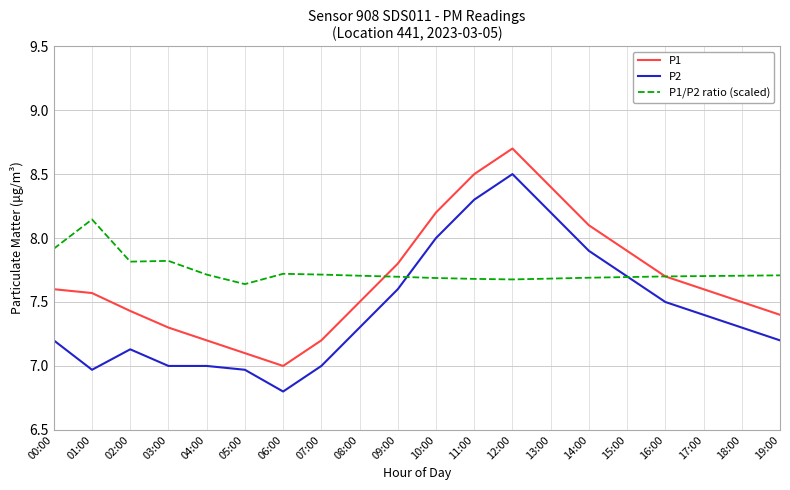

Which series ends up on top after the final intersection of P1/P2 ratio (scaled) and P2?

P1/P2 ratio (scaled)